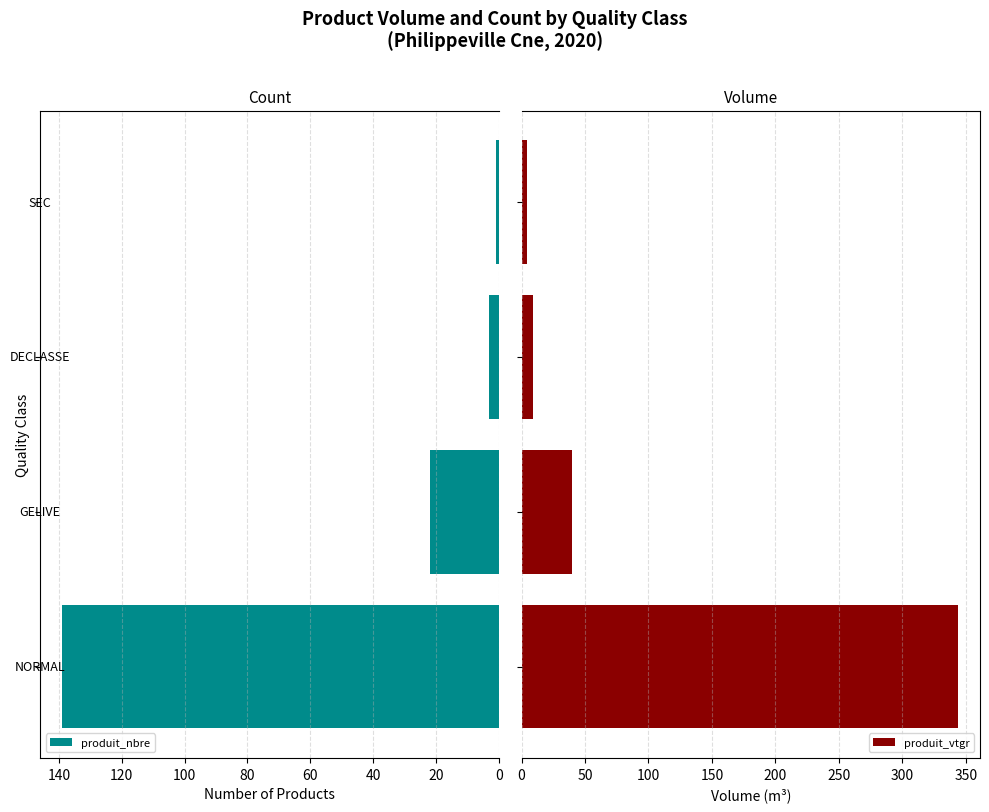

What is the difference between the second highest and minimum values in the produit_nbre series?

21